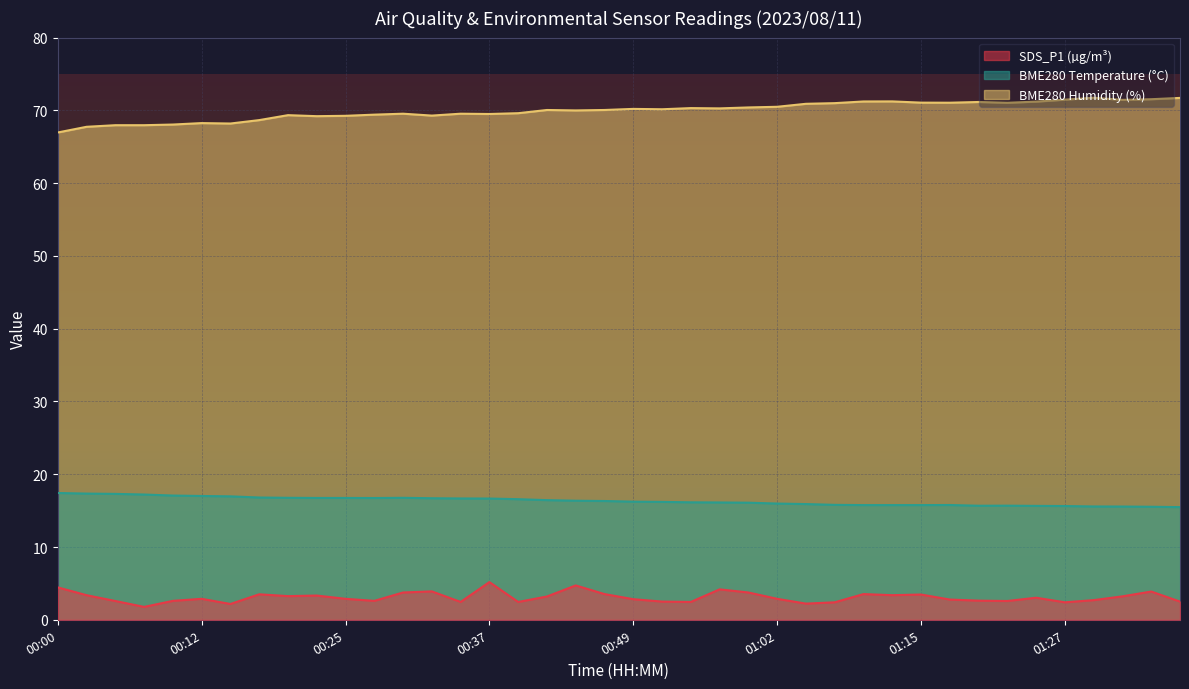

The SDS_P1 series shows 1.5 at 00:12. True or false?

False